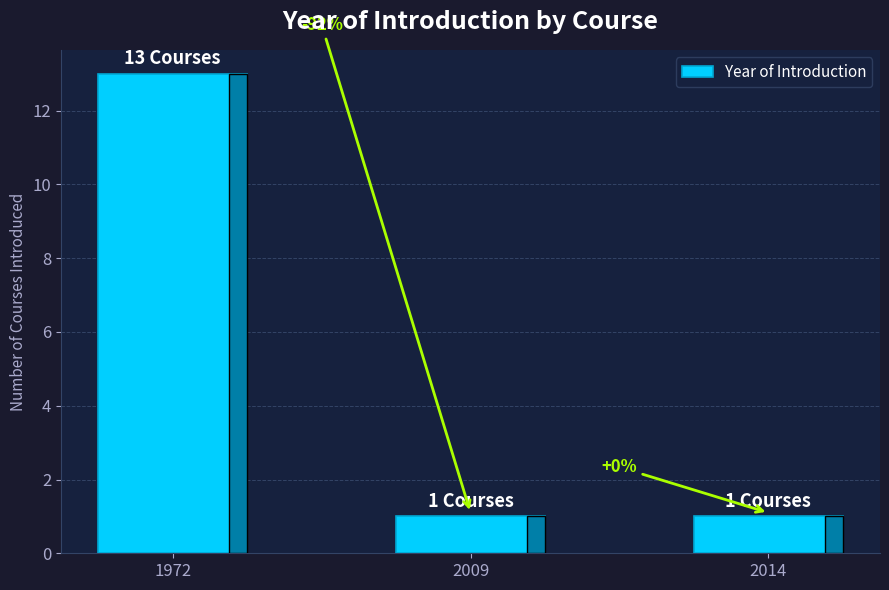

Reading right to left, list all the values displayed in this chart.

2014=1	2009=1	1972=13